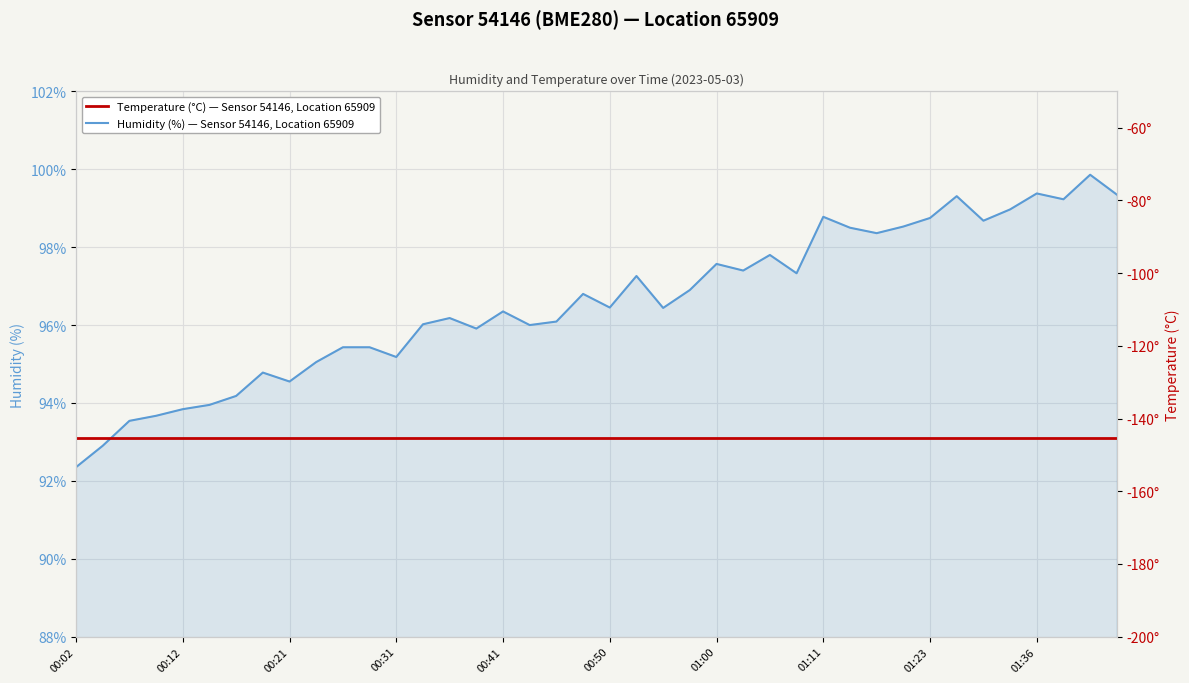

True or false: Temperature (°C) — Sensor 54146, Location 65909 has a value of -73.2 at 21.

False